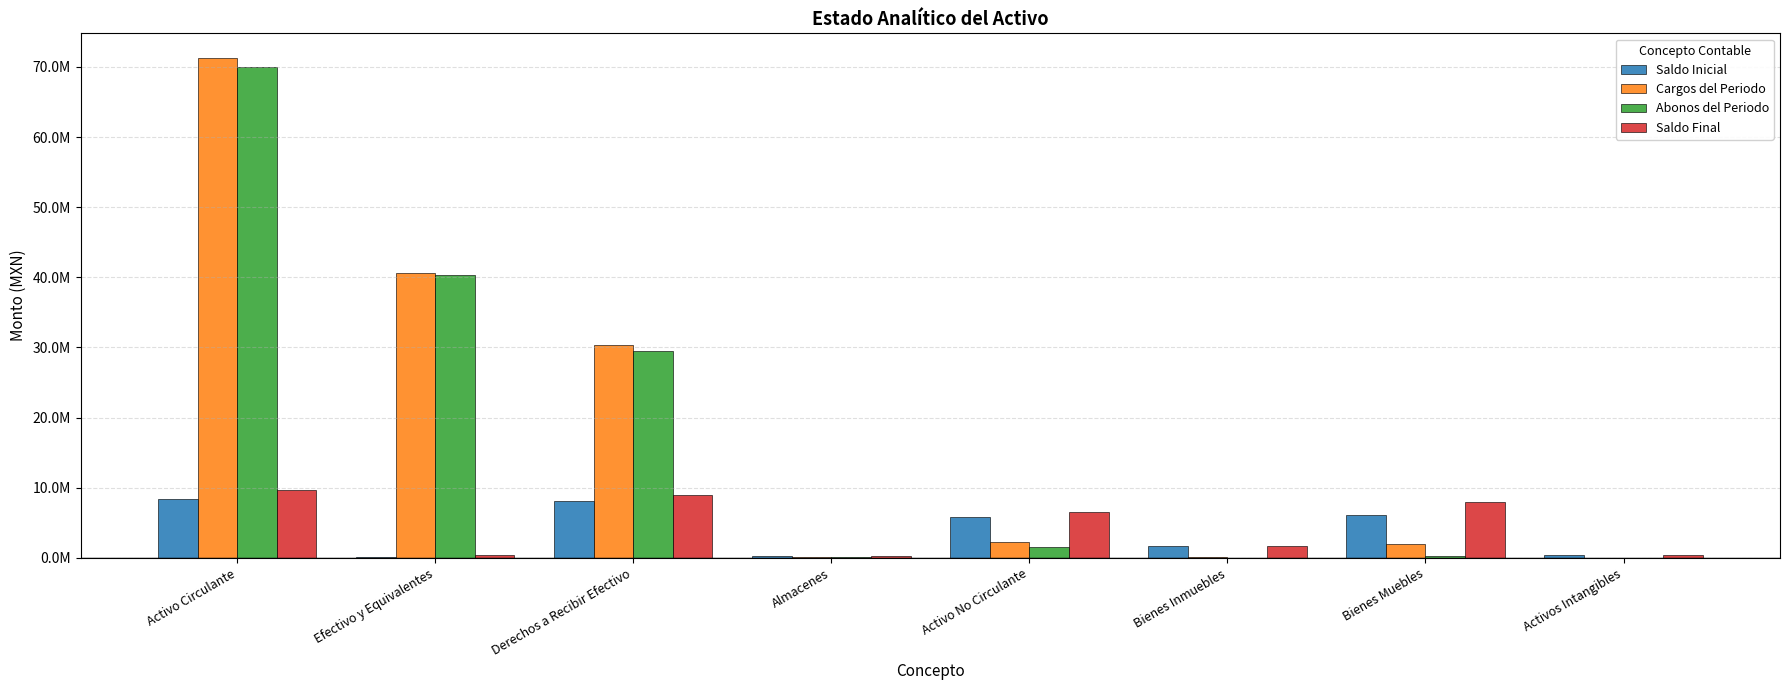

What are all the series names shown in the legend?

Saldo Inicial, Cargos del Periodo, Abonos del Periodo, Saldo Final